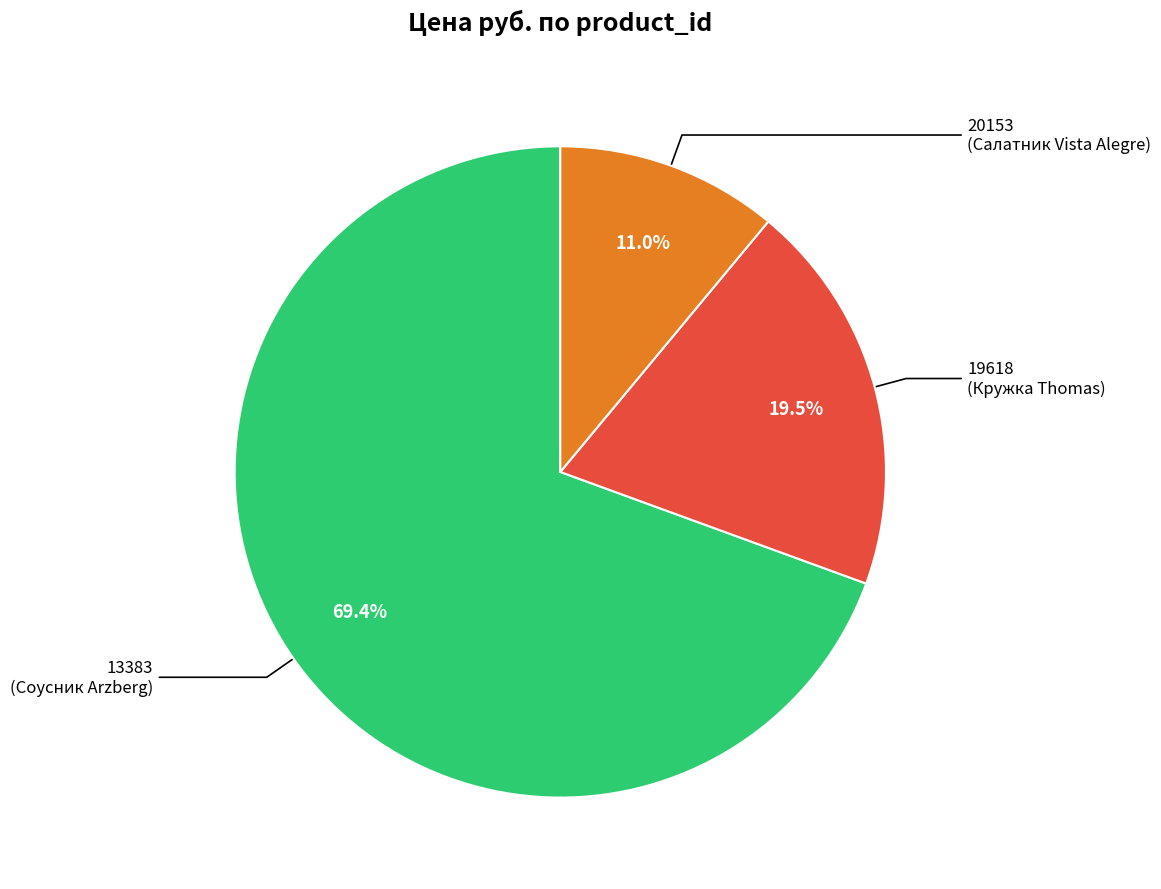

What percentage is the 20153 slice, to the nearest percent?

11%